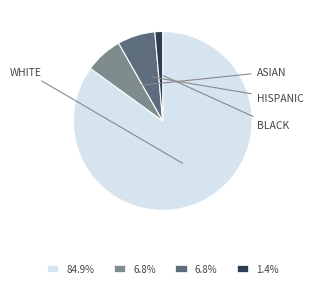

Is there a majority slice in this chart?

Yes